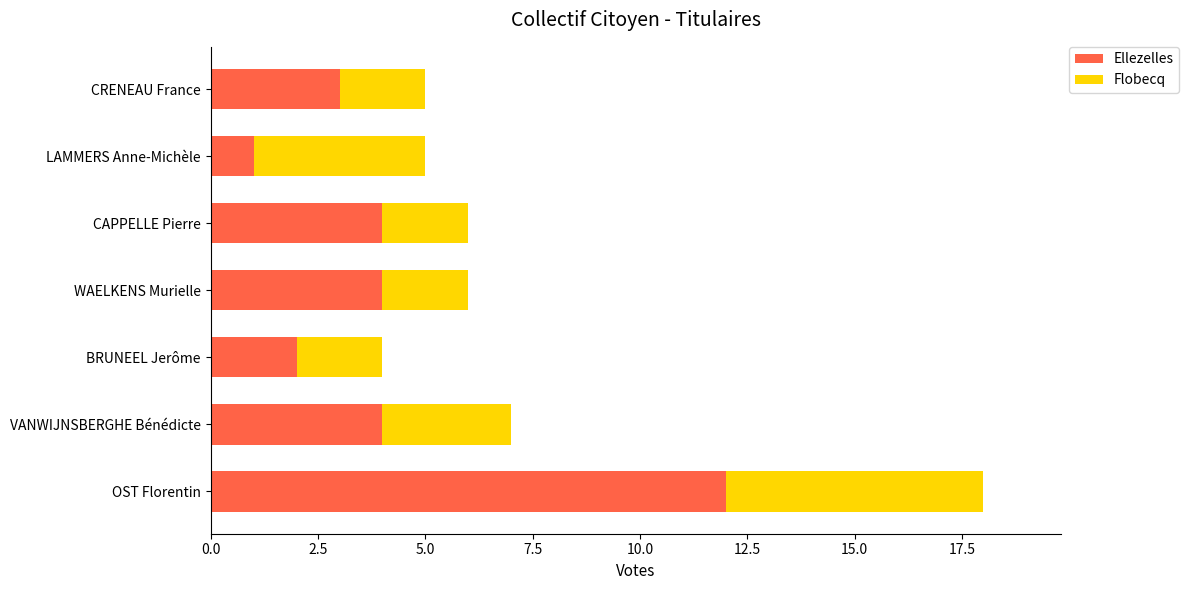

At which label does Ellezelles reach its peak?

OST Florentin